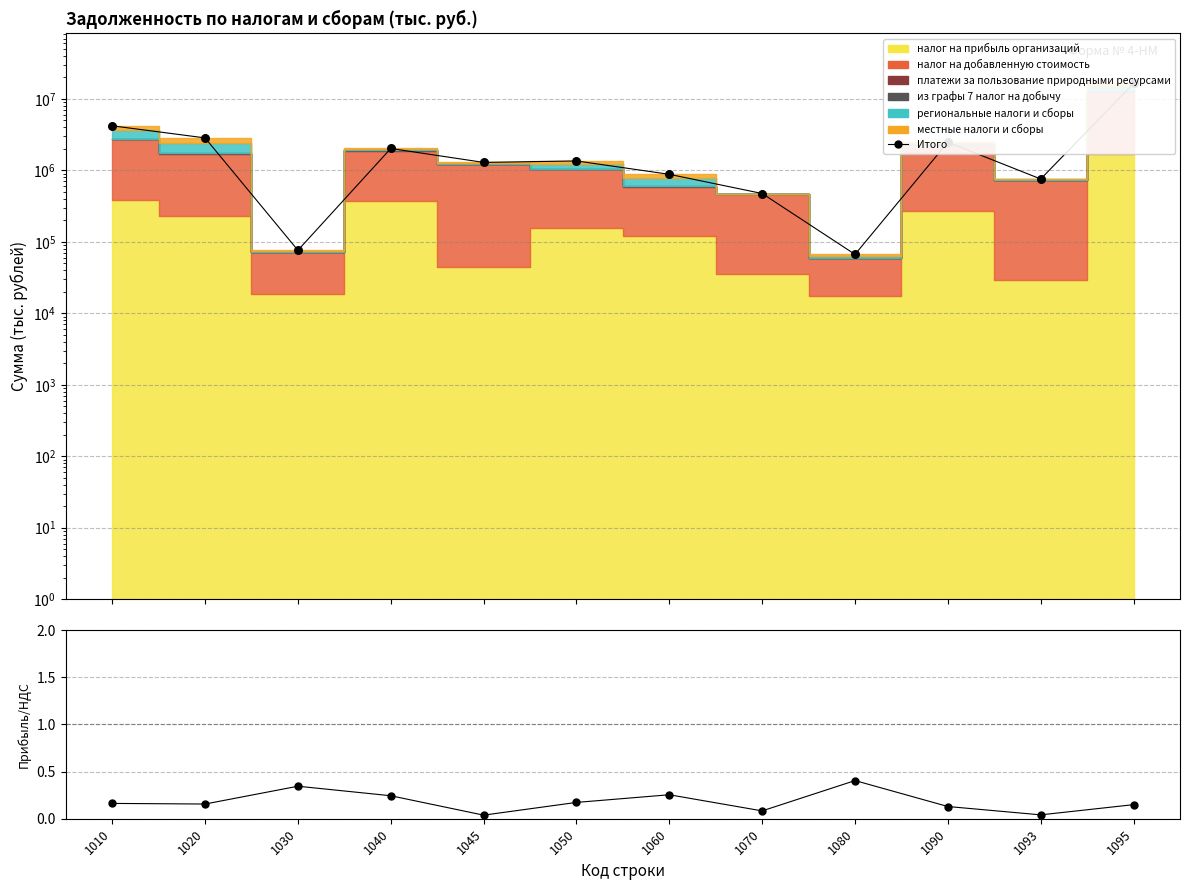

Approximately how many times larger is the value at 1010 compared to 1050?

3.1